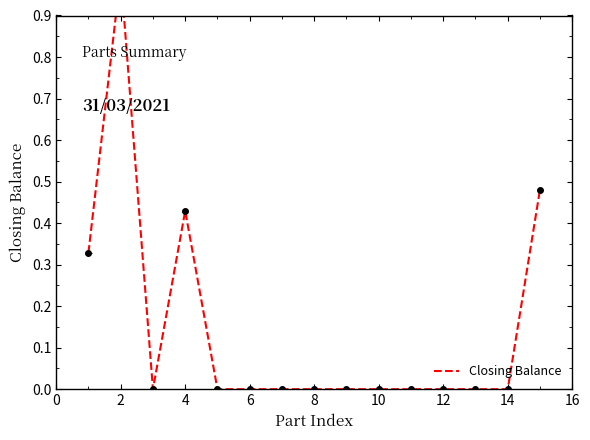

Does the chart have visible grid lines?

No